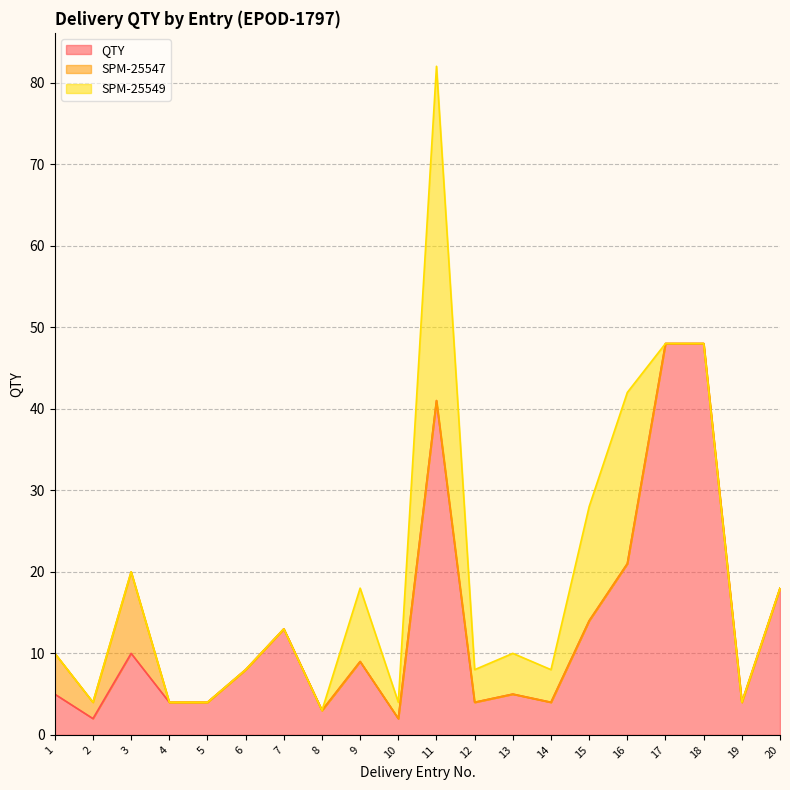

Which series has the widest spread of values?

QTY